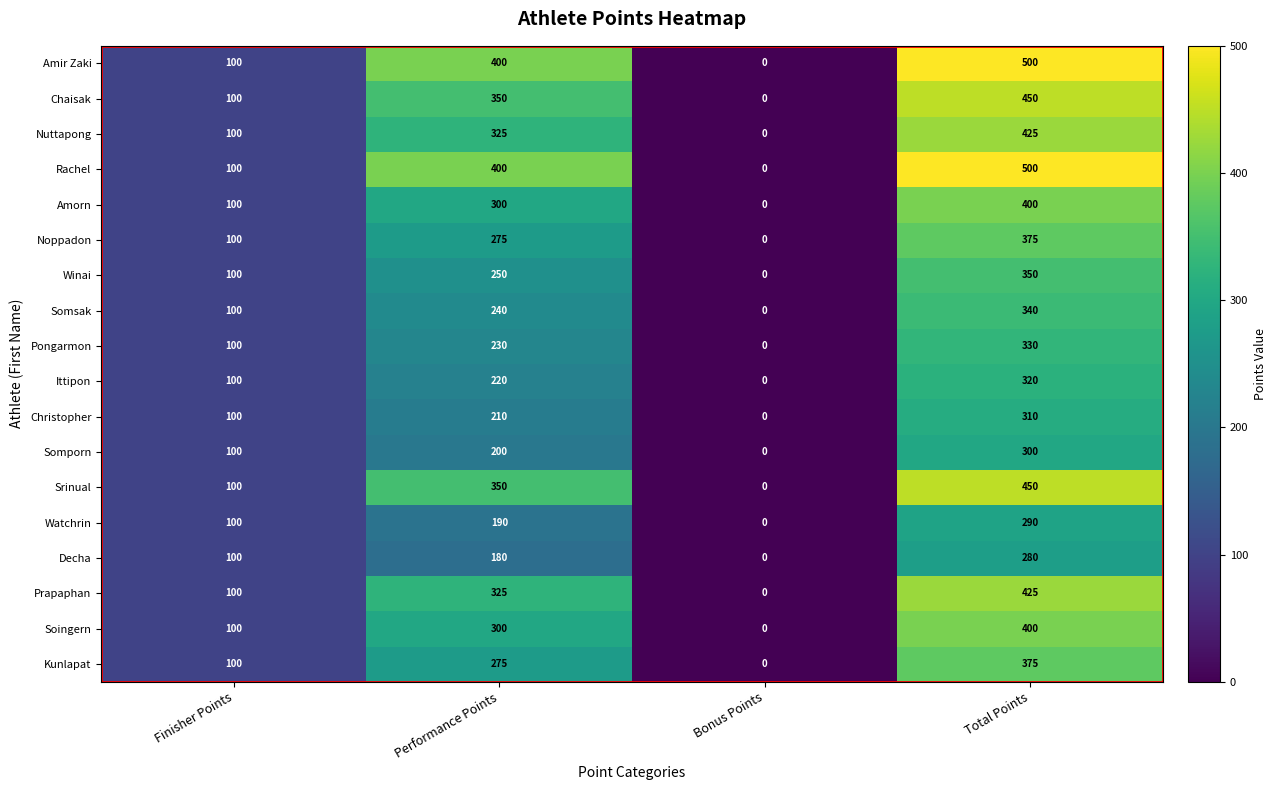

True or false: Decha has a value of 158 at Total Points.

False